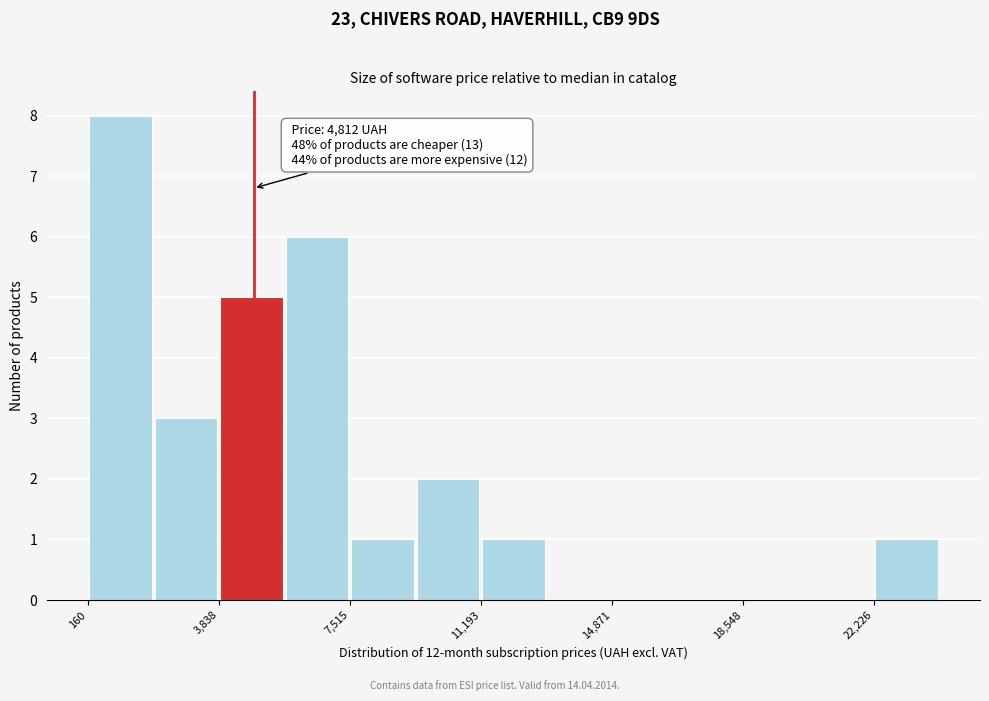

Read against the x-axis, roughly where is the centre of the tallest bar?

1000